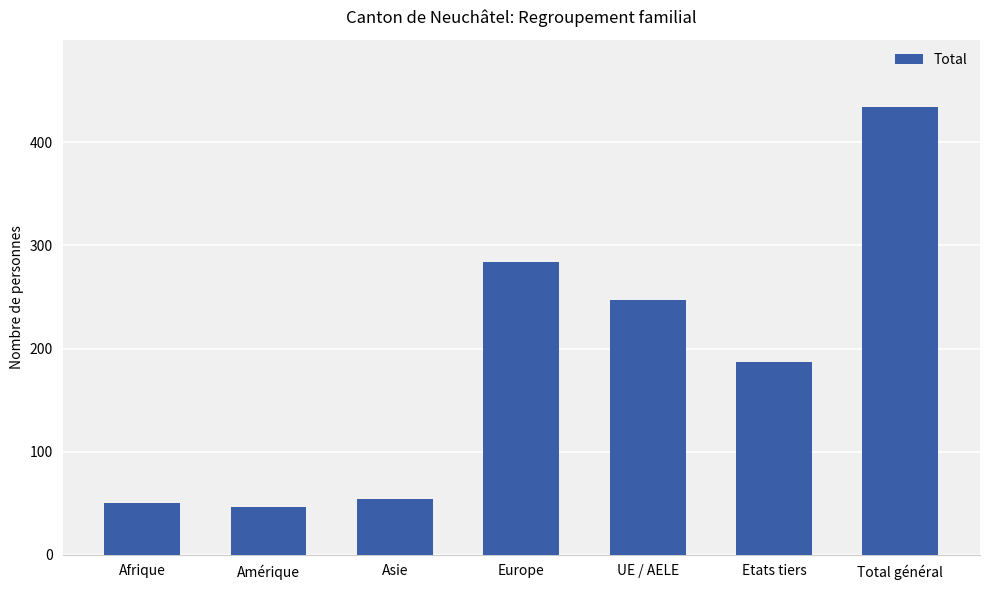

Does the chart contain stacked bars?

No